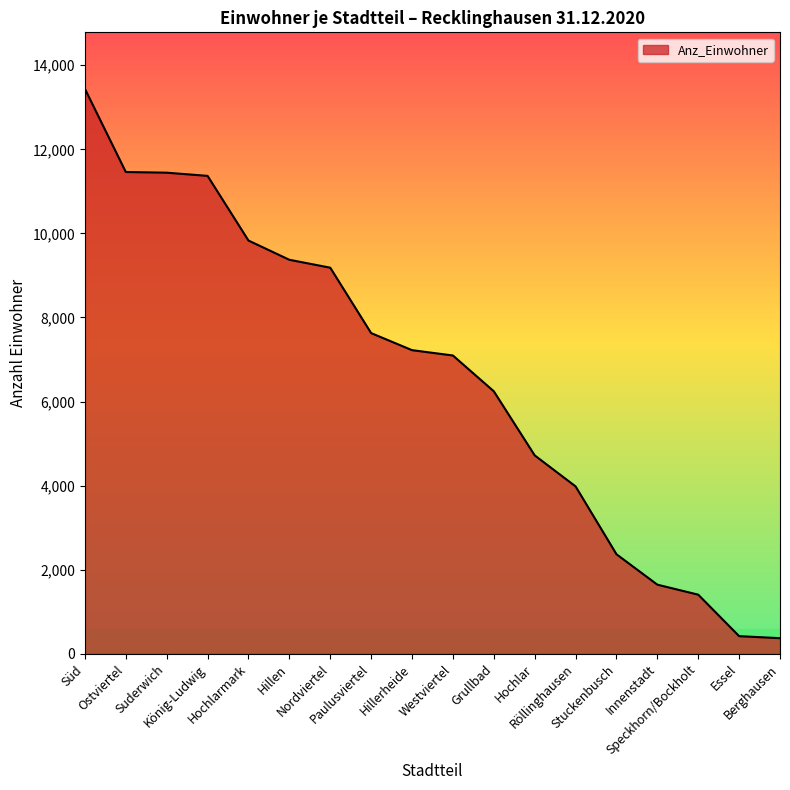

True or false: the data shows 4743 at Hillen.

False